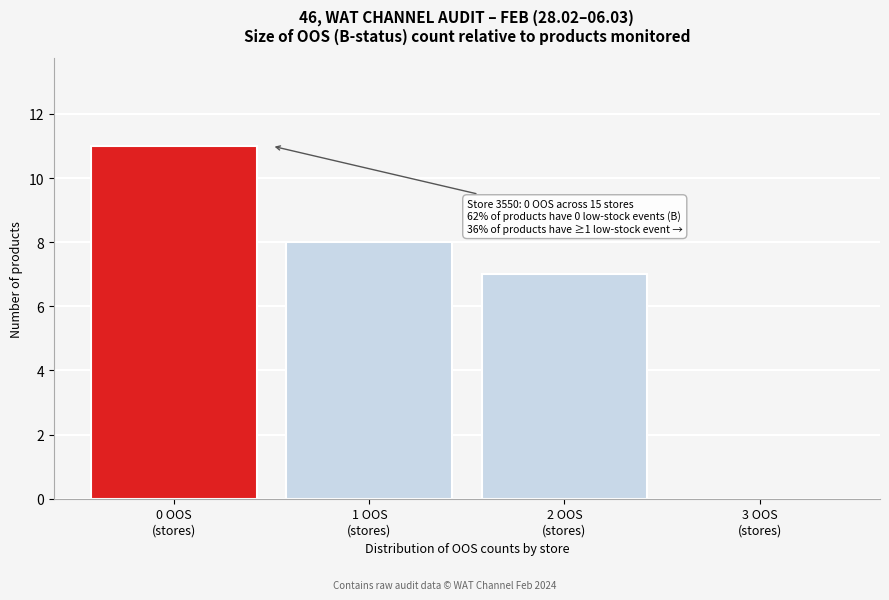

Over which range of the x-axis is the bar tallest?

-0.5 to 0.5